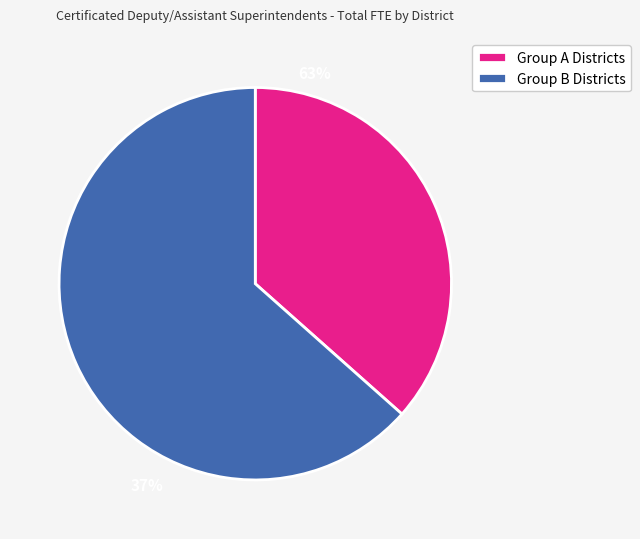

Count the number of slices in the pie.

2